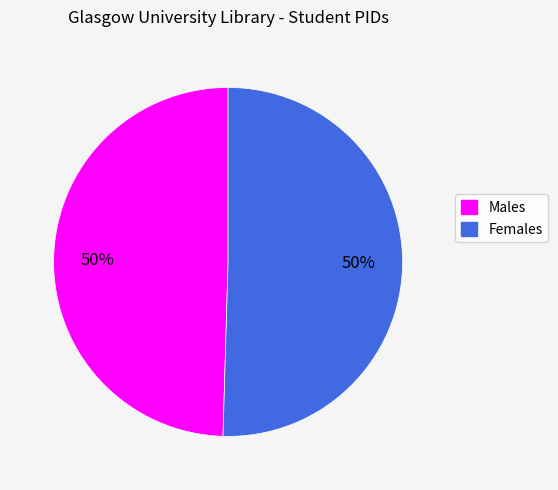

The Females slice represents 50% of the pie. True or false?

True